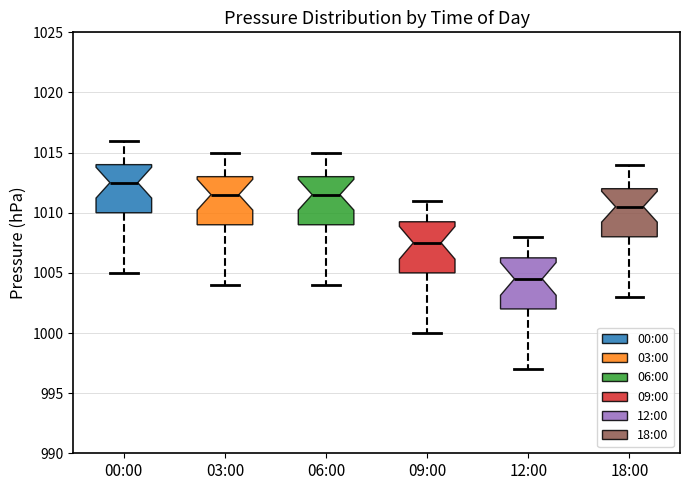

Reading left to right, transcribe this box plot: for each box, give where its median line is, the range the box spans, and where its two whiskers end, as read against the y-axis. The values are not printed on the chart, so give them approximately, as read against the axis.

00:00: median 1012.5, box 1010.0 to 1014.0, whiskers 1005.0 to 1016.0
03:00: median 1011.5, box 1009.0 to 1013.0, whiskers 1004.0 to 1015.0
06:00: median 1011.5, box 1009.0 to 1013.0, whiskers 1004.0 to 1015.0
09:00: median 1007.5, box 1005.0 to 1009.5, whiskers 1000.0 to 1011.0
12:00: median 1004.5, box 1002.0 to 1006.5, whiskers 997.0 to 1008.0
18:00: median 1010.5, box 1008.0 to 1012.0, whiskers 1003.0 to 1014.0